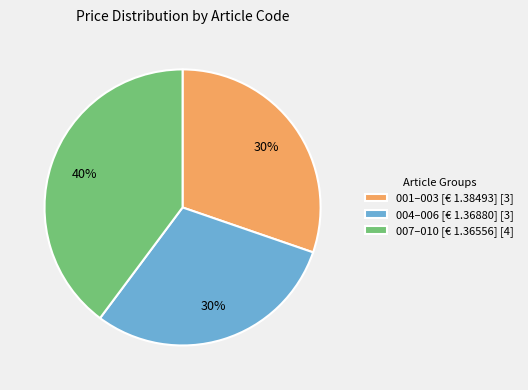

True or false: 007–010 [€ 1.36556] [4] accounts for 40% of the total.

True